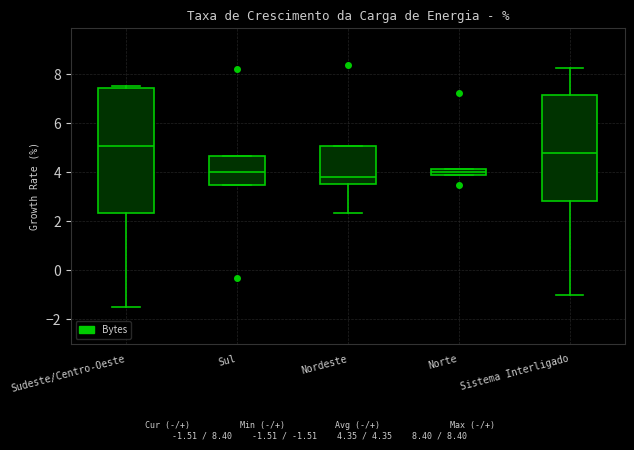

Which box has the highest median line?

Sudeste/Centro-Oeste